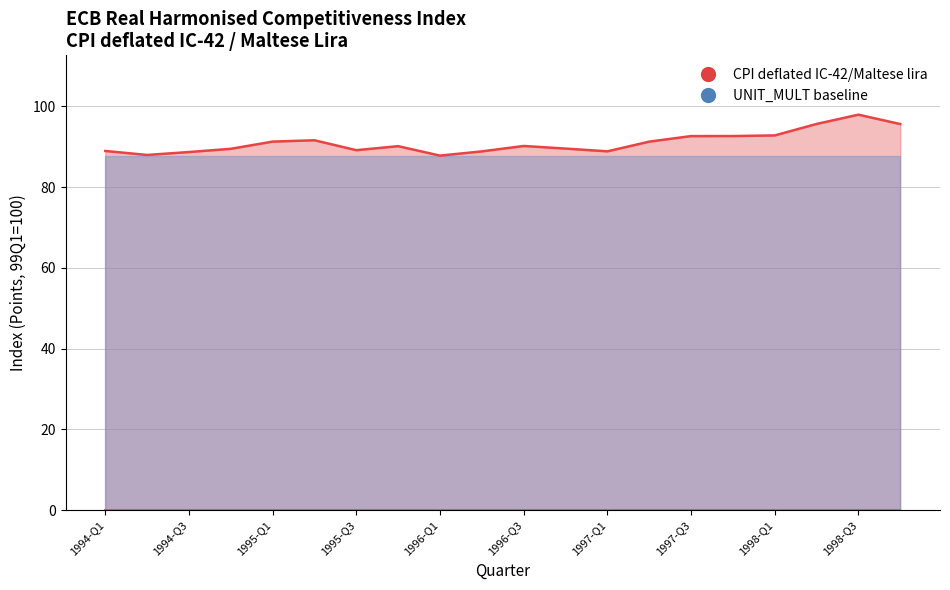

What is the sum of all values?

1820.7